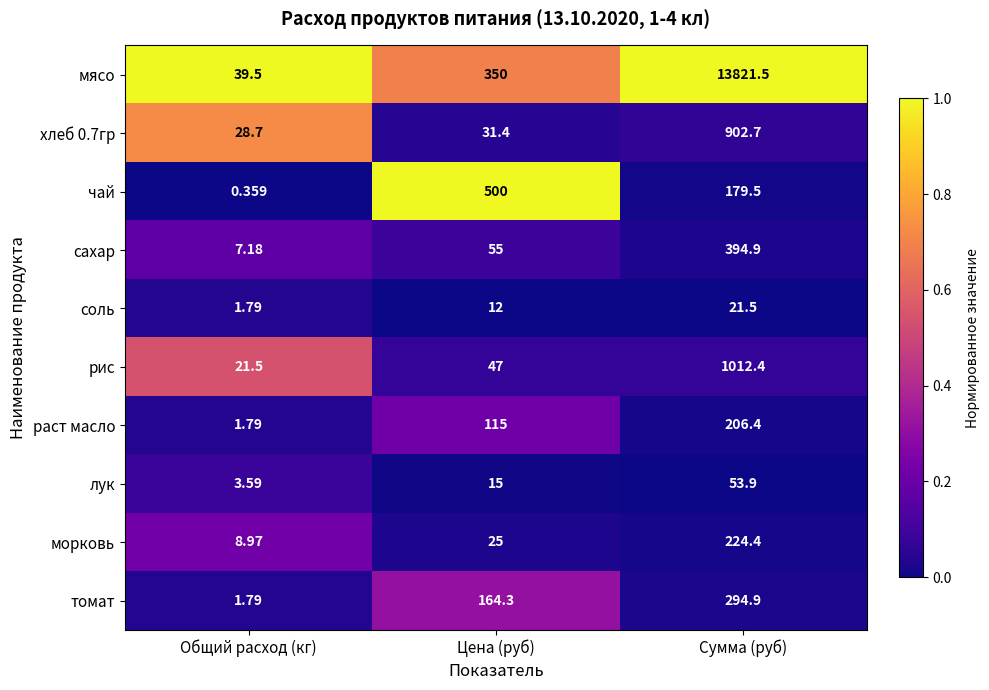

Is the value of сахар at Общий расход (кг) greater than the value of раст масло at Сумма (руб)?

No